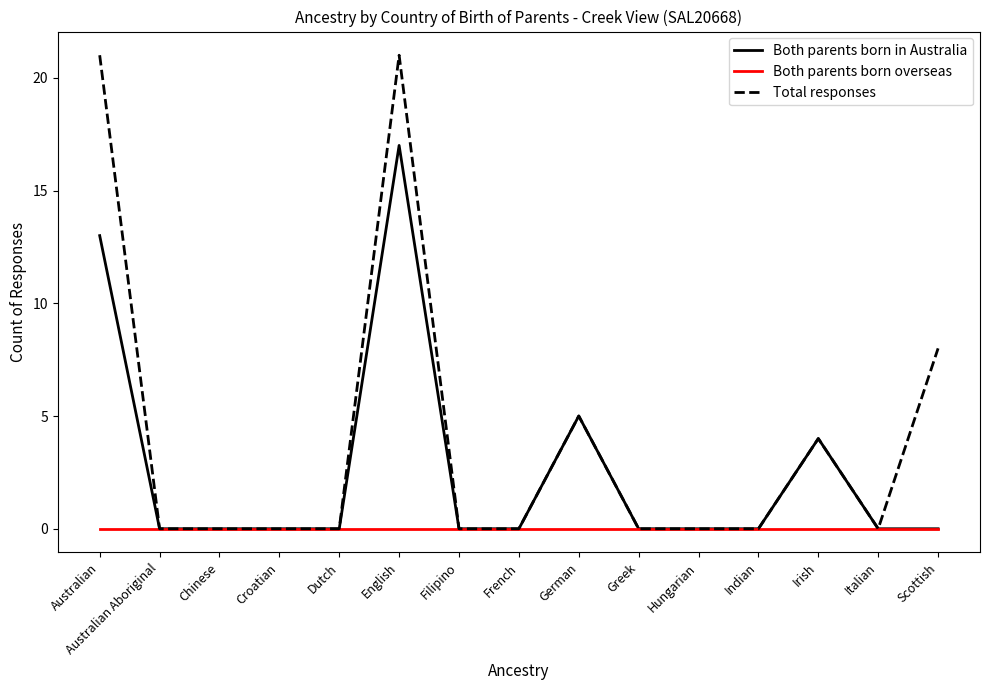

The value of Both parents born in Australia at Australian is 13. True or false?

True